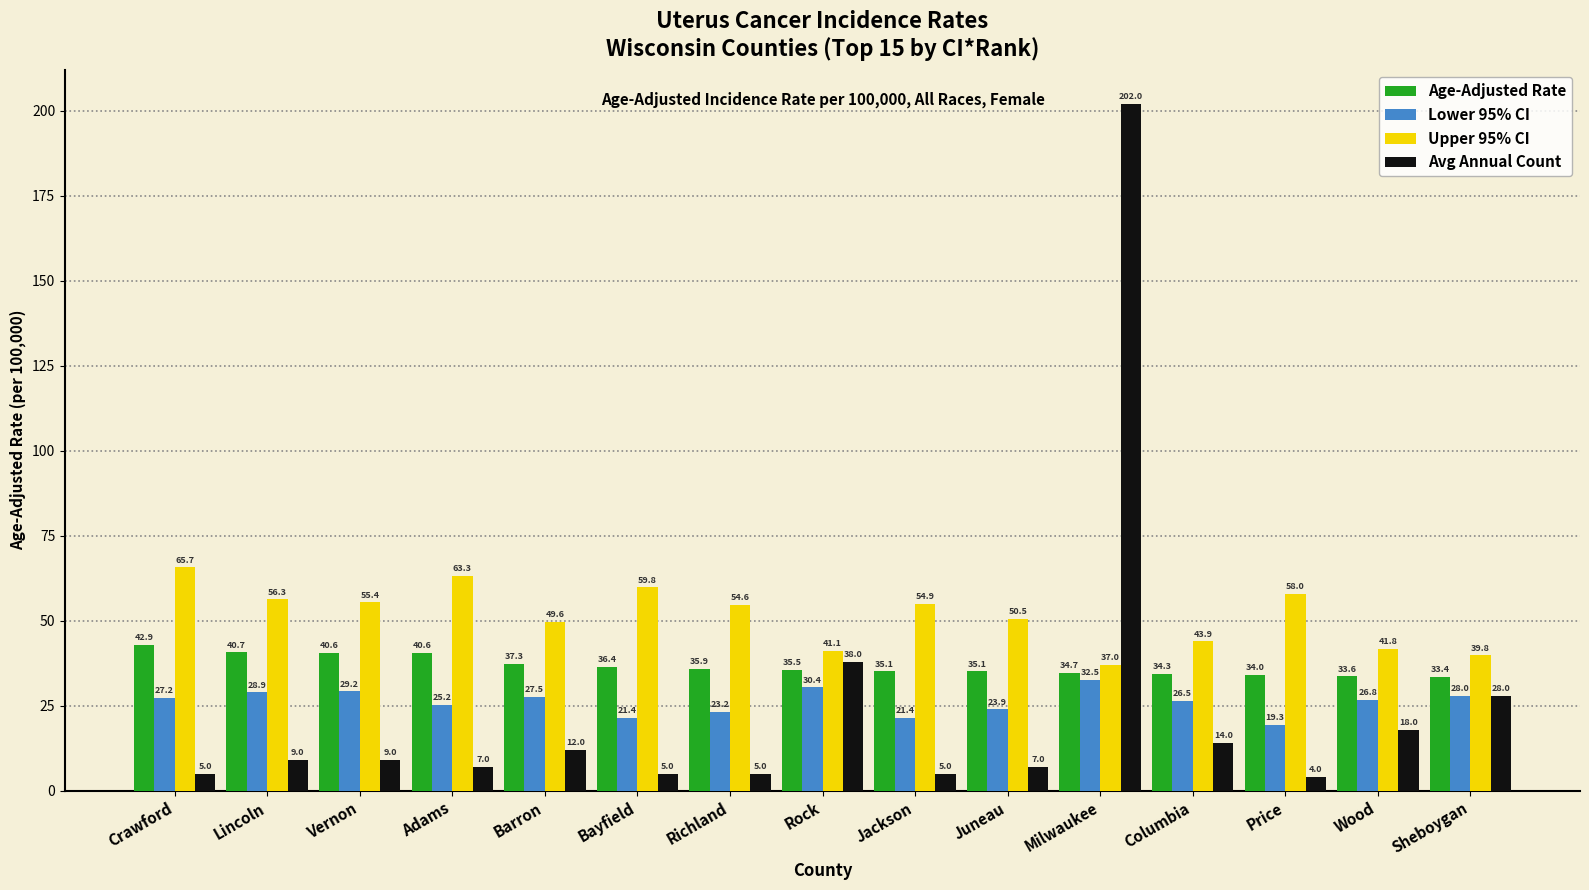

Reading left to right, extract all data points from this chart.

Age-Adjusted Rate: Crawford=42.9	Lincoln=40.7	Vernon=40.6	Adams=40.6	Barron=37.3	Bayfield=36.4	Richland=35.9	Rock=35.5	Jackson=35.1	Juneau=35.1	Milwaukee=34.7	Columbia=34.3	Price=34.0	Wood=33.6	Sheboygan=33.4
Lower 95% CI: Crawford=27.2	Lincoln=28.9	Vernon=29.2	Adams=25.2	Barron=27.5	Bayfield=21.4	Richland=23.2	Rock=30.4	Jackson=21.4	Juneau=23.9	Milwaukee=32.5	Columbia=26.5	Price=19.3	Wood=26.8	Sheboygan=28.0
Upper 95% CI: Crawford=65.7	Lincoln=56.3	Vernon=55.4	Adams=63.3	Barron=49.6	Bayfield=59.8	Richland=54.6	Rock=41.1	Jackson=54.9	Juneau=50.5	Milwaukee=37.0	Columbia=43.9	Price=58.0	Wood=41.8	Sheboygan=39.8
Avg Annual Count: Crawford=5.0	Lincoln=9.0	Vernon=9.0	Adams=7.0	Barron=12.0	Bayfield=5.0	Richland=5.0	Rock=38.0	Jackson=5.0	Juneau=7.0	Milwaukee=202.0	Columbia=14.0	Price=4.0	Wood=18.0	Sheboygan=28.0